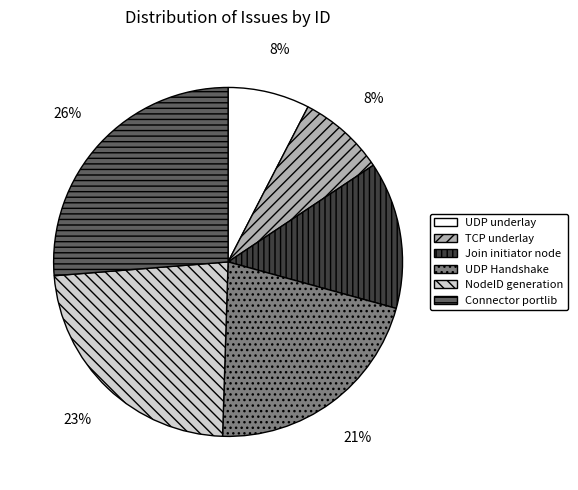

To the nearest percent, what is the average slice percentage?

17%